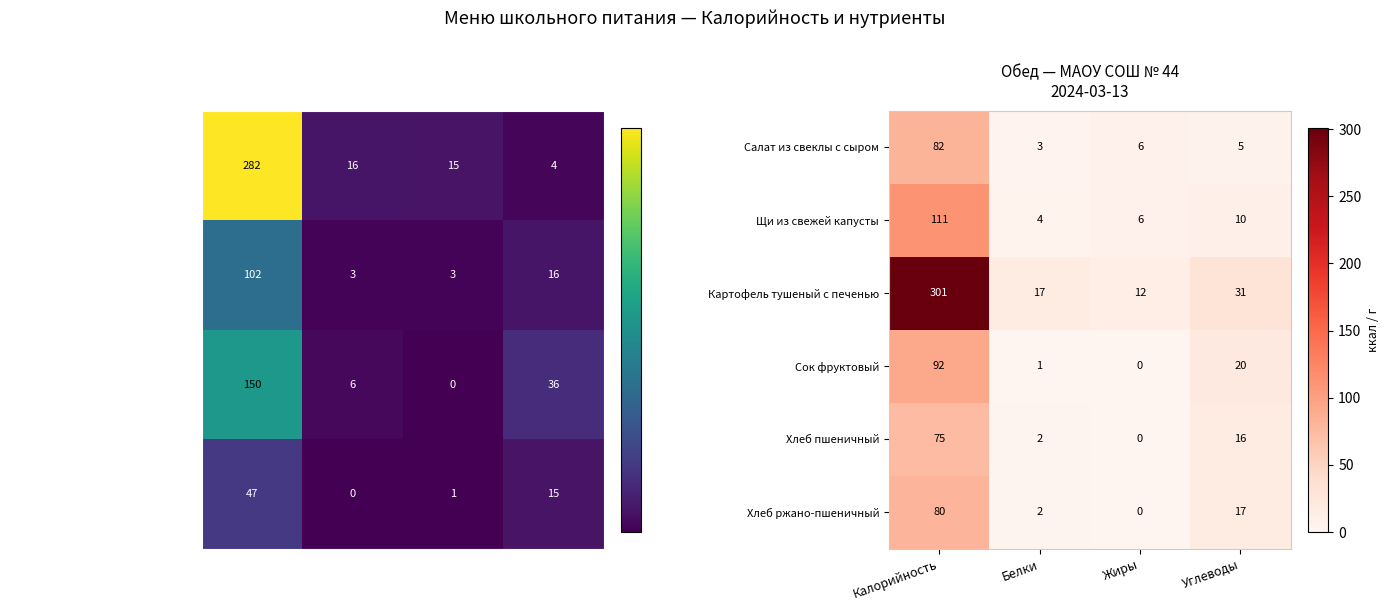

Count the number of categories in the chart.

4